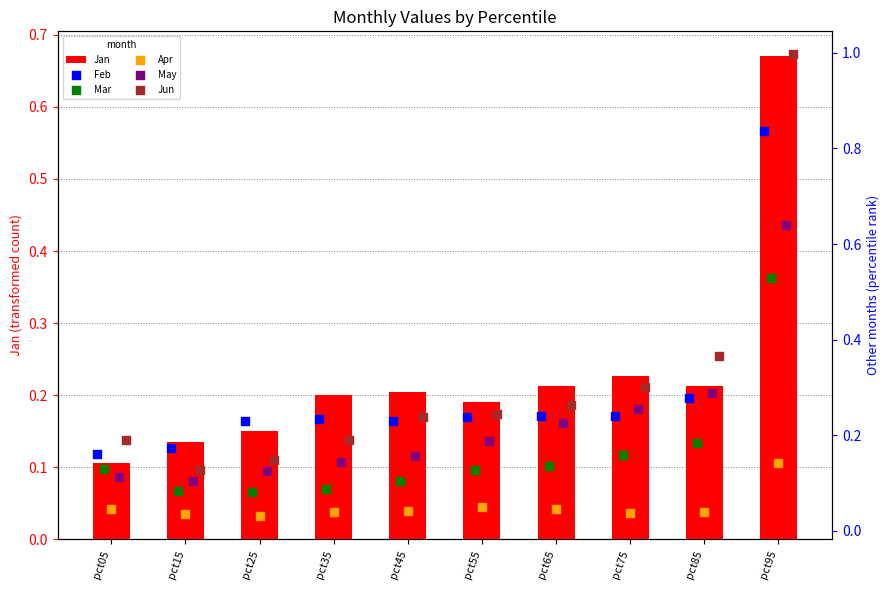

True or false: Jan has a value of 0.3 at pct75.

False